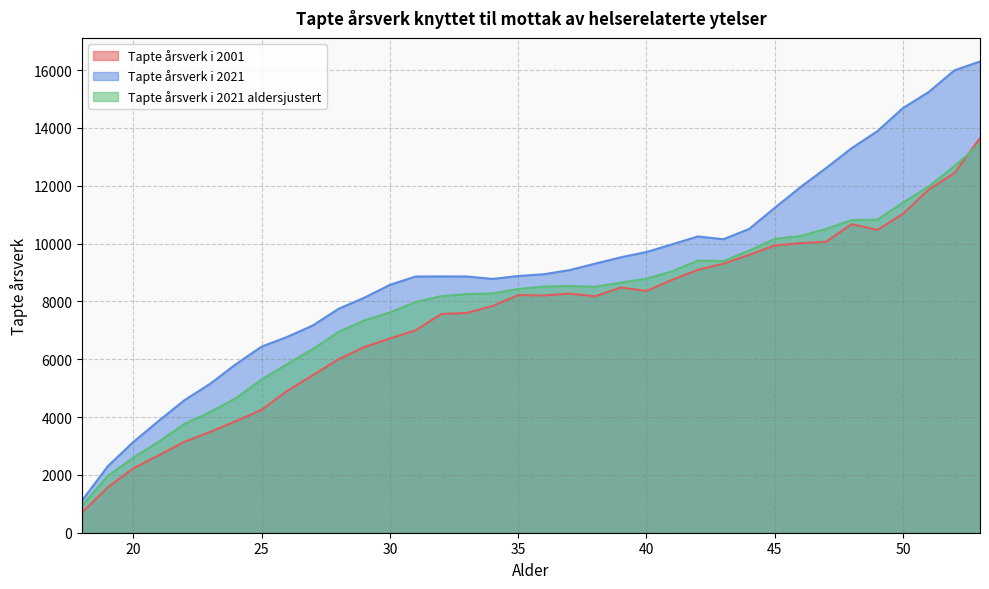

Rank the series at 19 from highest to lowest value.

Tapte årsverk i 2021, Tapte årsverk i 2021 aldersjustert, Tapte årsverk i 2001